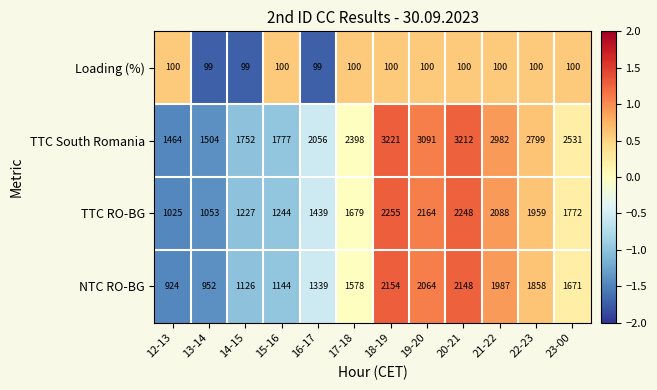

Rank the series at 17-18 from lowest to highest value.

Loading (%), NTC RO-BG, TTC RO-BG, TTC South Romania